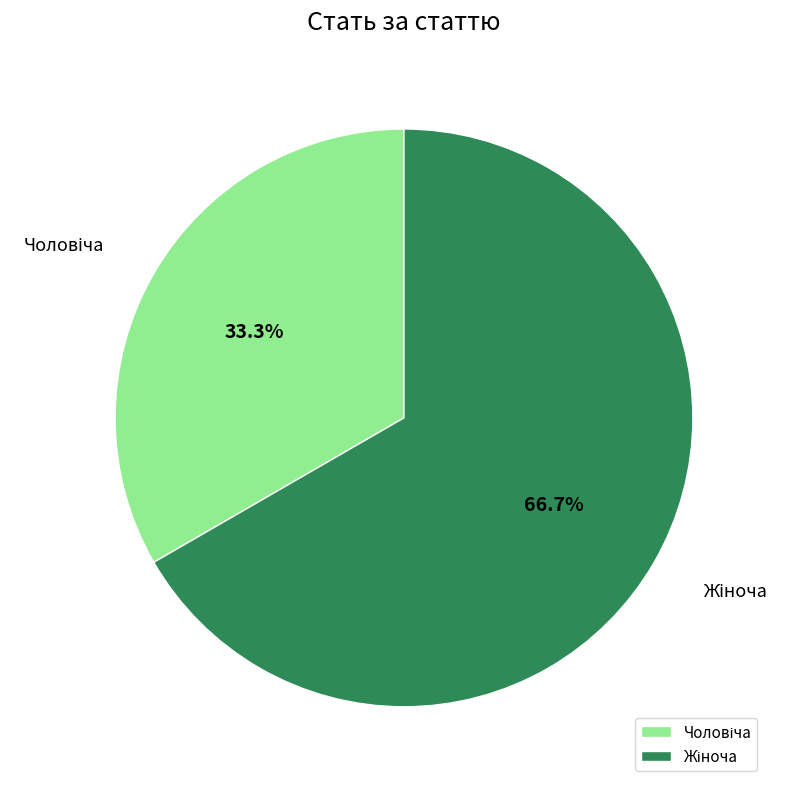

Does any single category account for the majority?

Yes